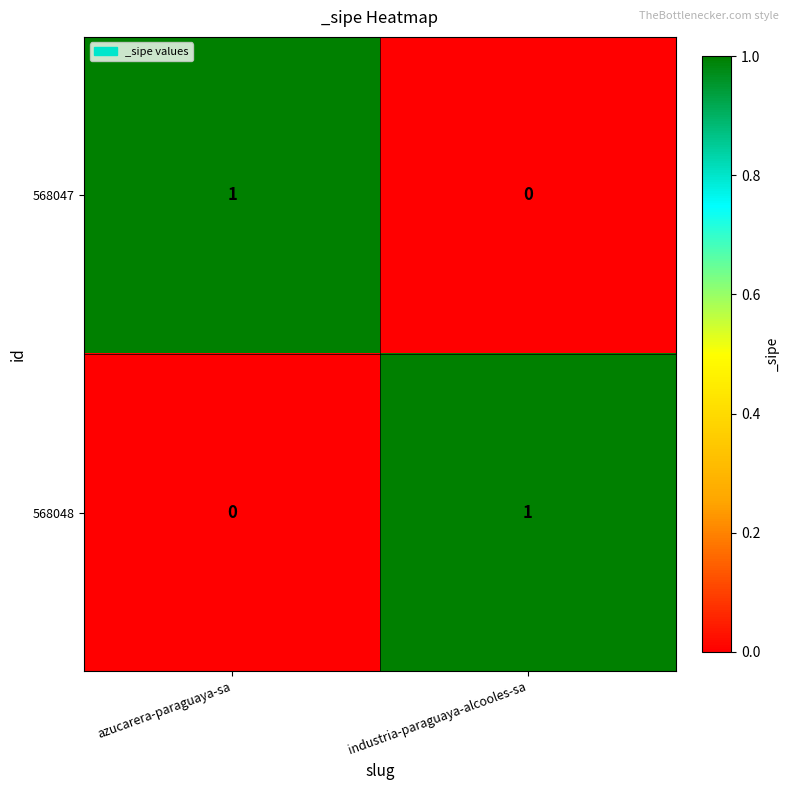

Where is 568047 nearest to the value 0?

industria-paraguaya-alcooles-sa